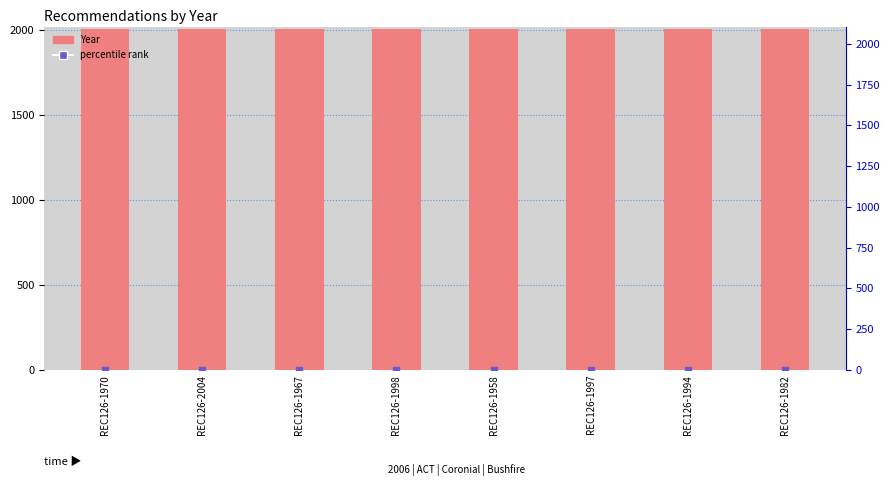

Which series reaches the maximum Y coordinate?

Year